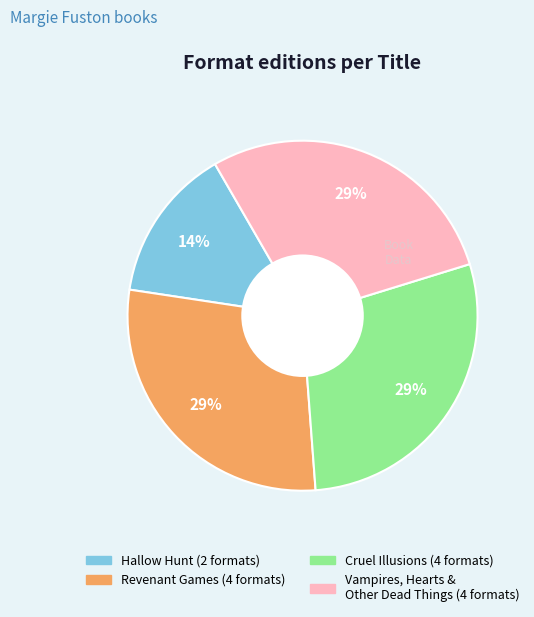

Do Revenant Games and Hallow Hunt together represent more than half of the pie?

No